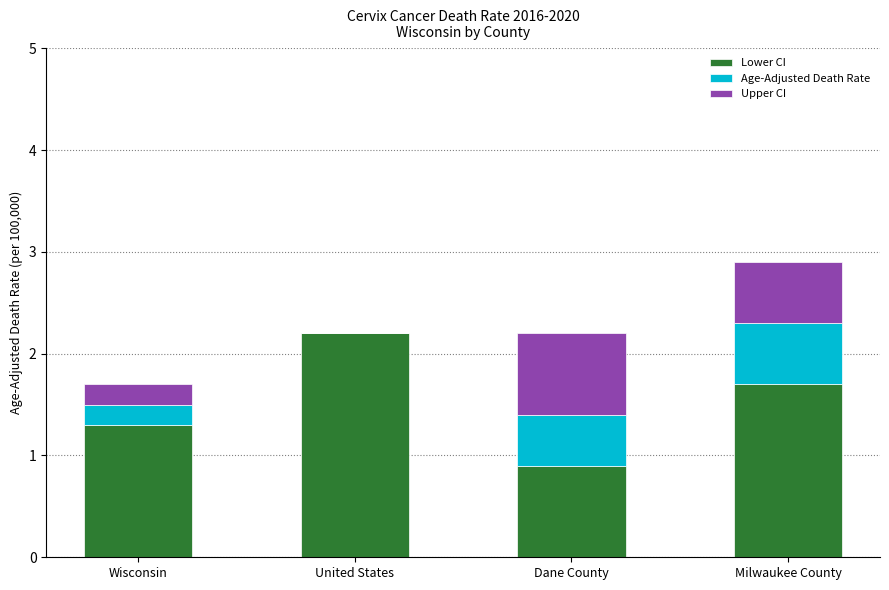

How many distinct data groups are displayed?

3